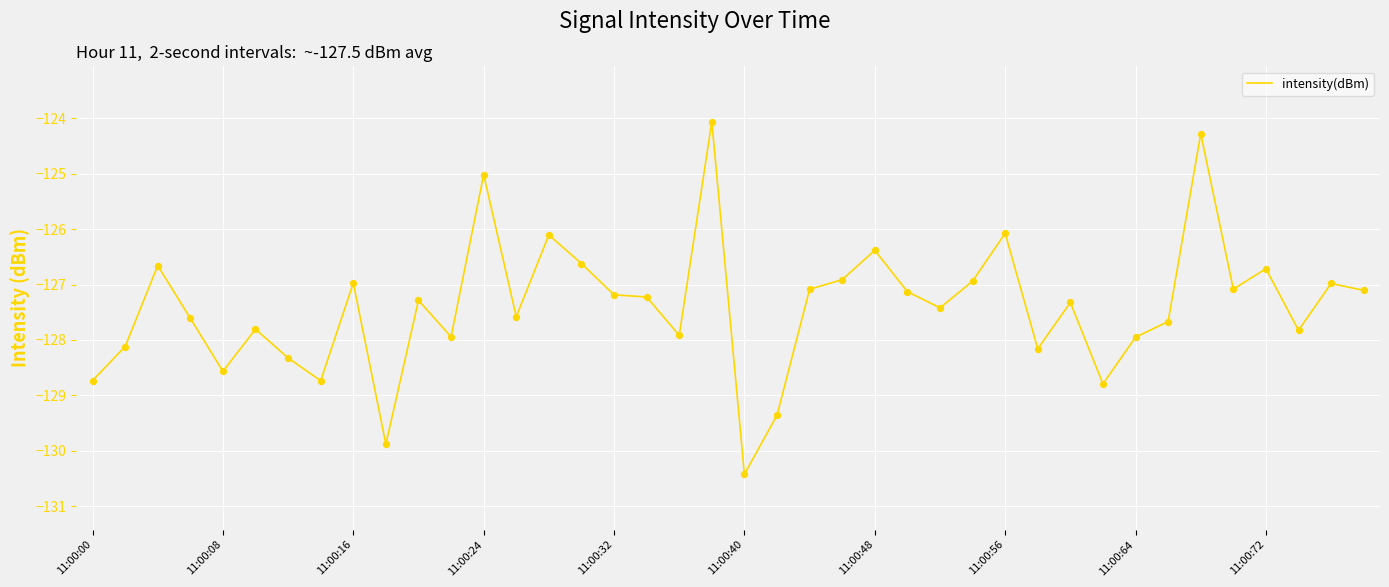

What is the difference between the maximum and minimum values?

6.4